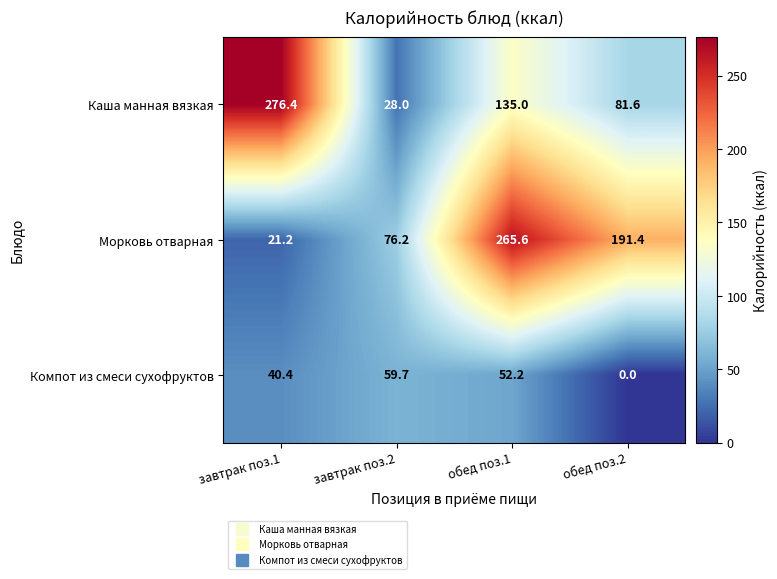

Where is Компот из смеси сухофруктов nearest to the value 29?

завтрак поз.1